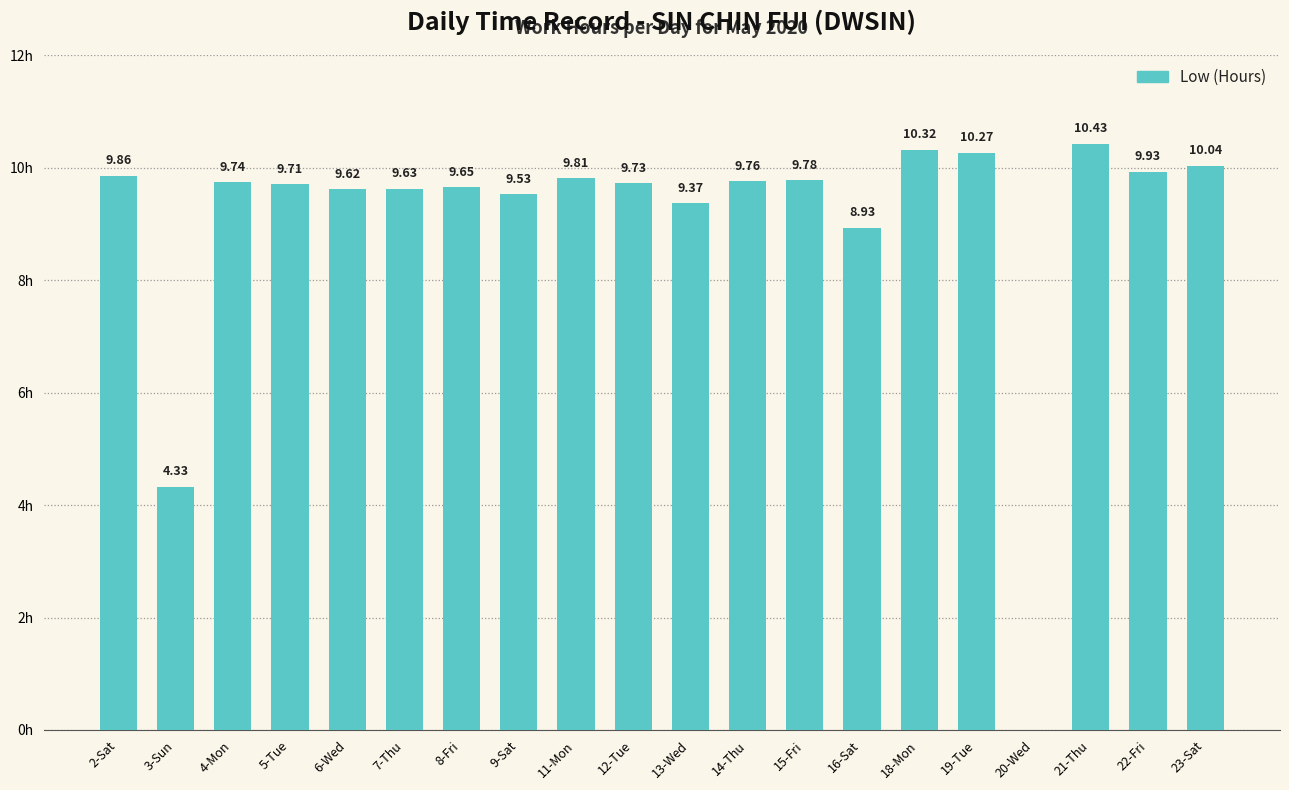

Which has a higher value, 20-Wed or 7-Thu?

7-Thu